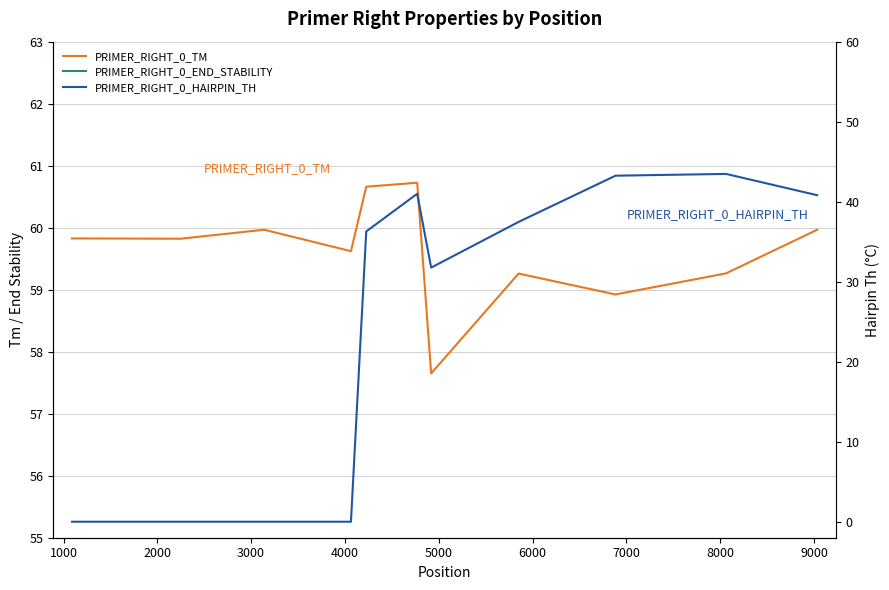

At how many categories does at least one series exceed 44?

11